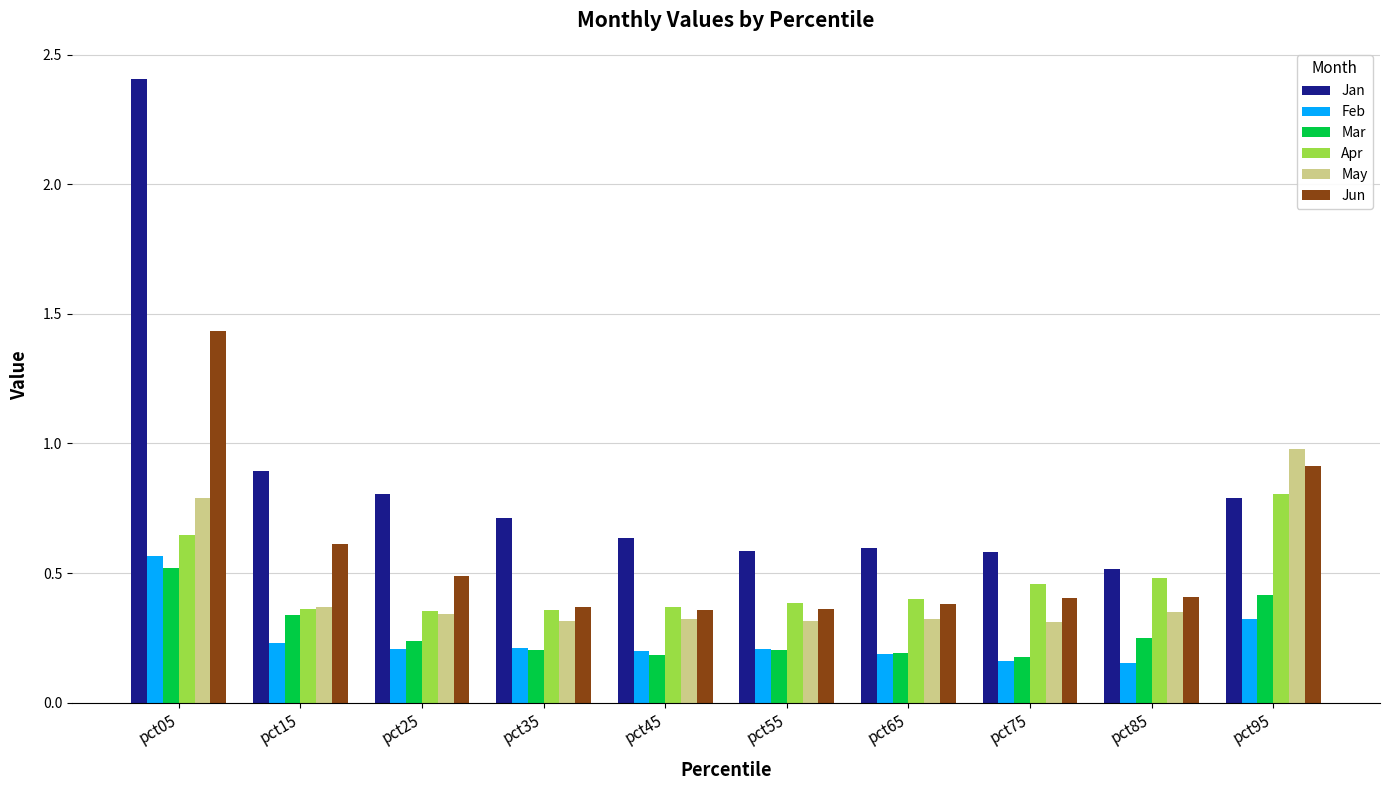

At which category is the sum across all series the highest?

pct05